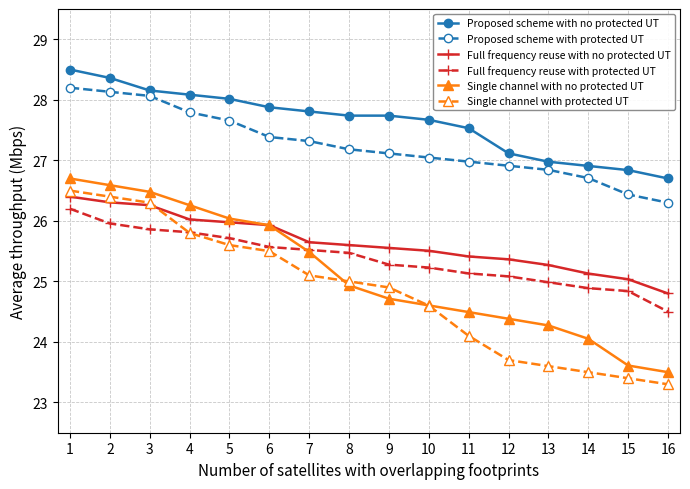

How many categories are shown in the chart?

16